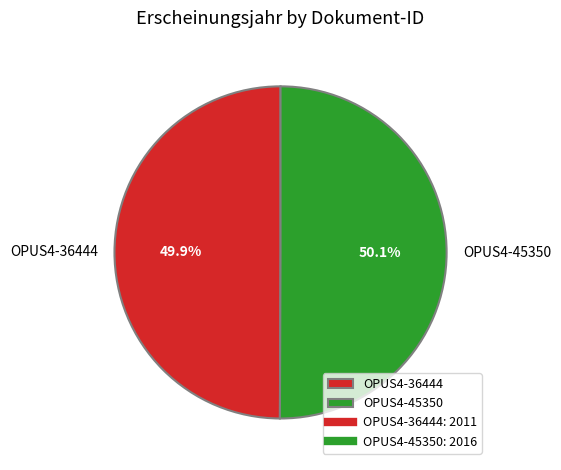

What is the ratio of the value at OPUS4-45350 to the value at OPUS4-36444?

1.0